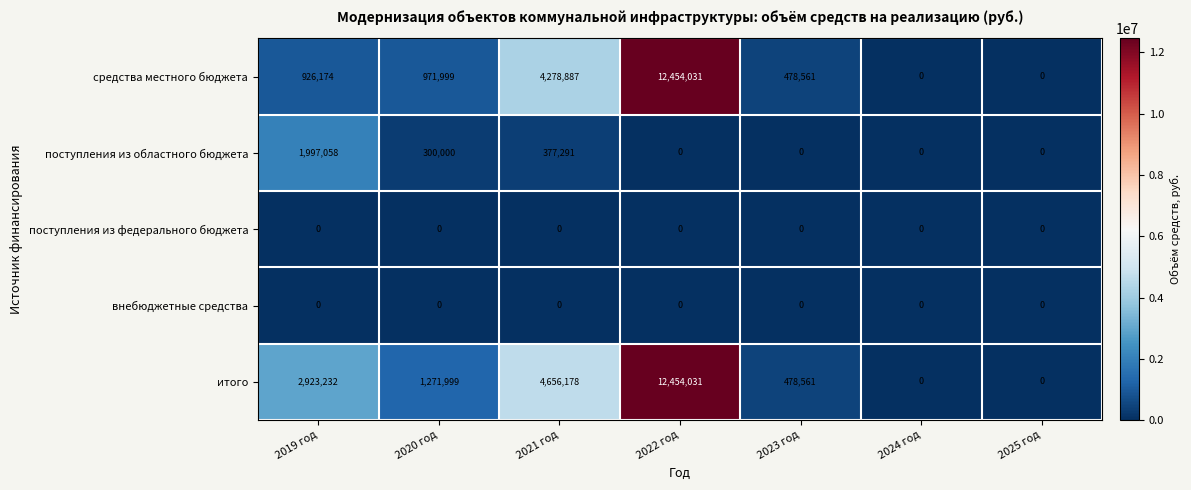

Which category has the highest value across all series?

2022 год